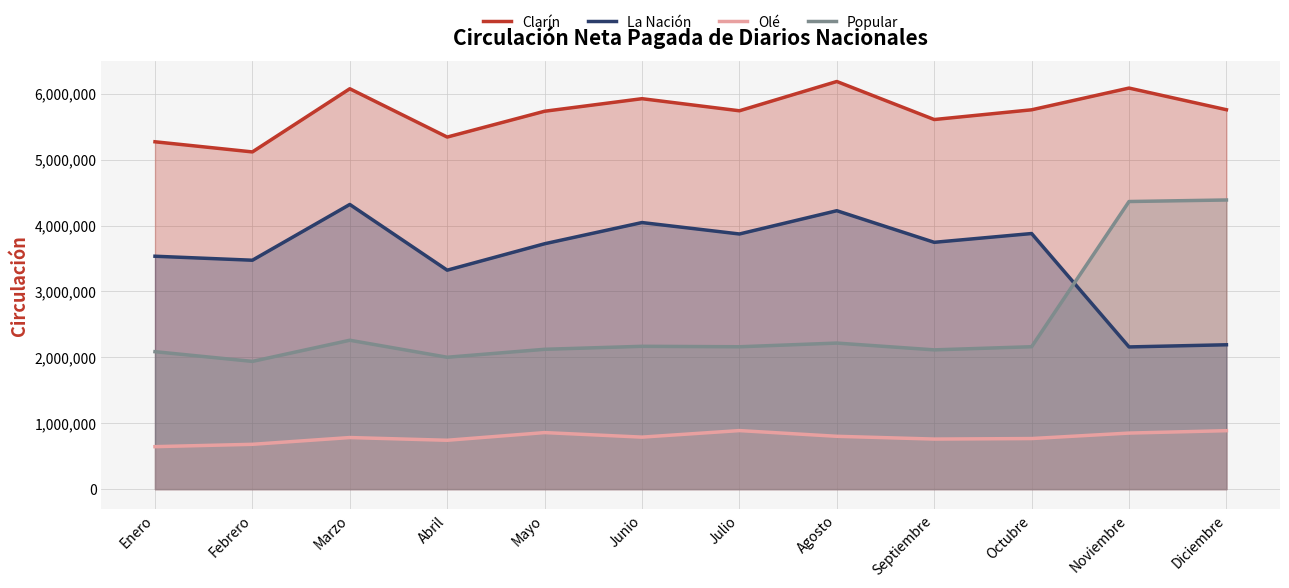

Reading left to right, what are all the values shown in this chart?

Clarín: 5270910	5117084	6075597	5342652	5734350	5924910	5741324	6185709	5608560	5756235	6085770	5757413
La Nación: 3534120	3473484	4319695	3322592	3723496	4045290	3871745	4224773	3745290	3878565	2157750	2190584
Olé: 644430	679952	782595	741356	857910	789120	888336	801567	759570	767374	850470	886848
Popular: 2085660	1938272	2259125	2001244	2121750	2167110	2160235	2216252	2113200	2160886	4364310	4387616